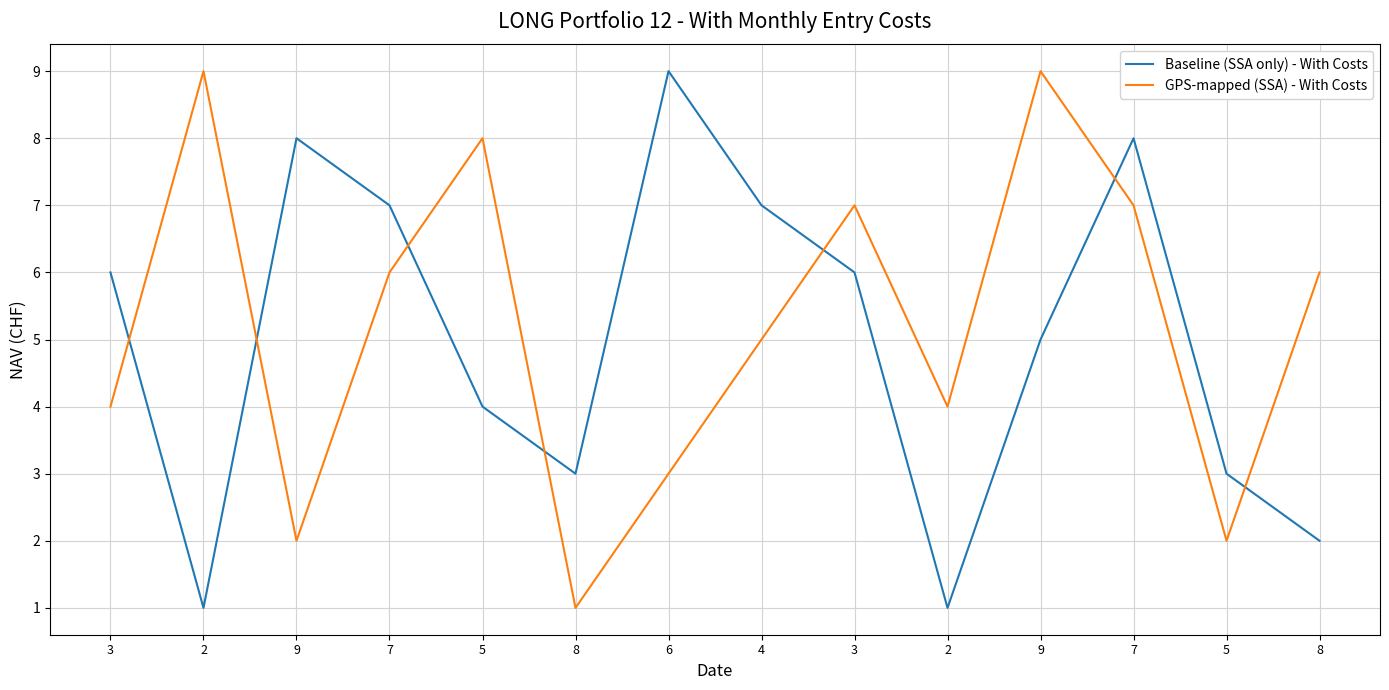

The Baseline (SSA only) - With Costs series shows 9 at 6. True or false?

True